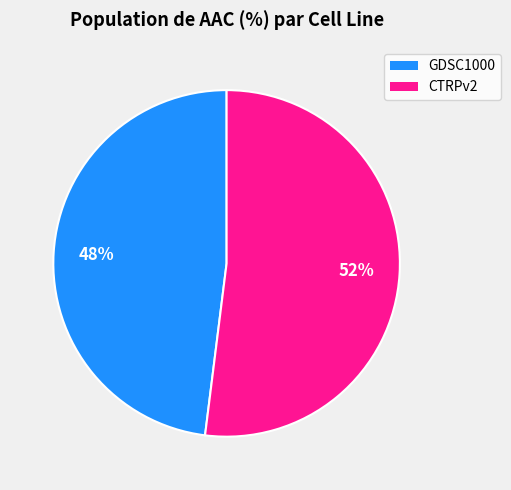

To the nearest percent, what percentage of the pie is CTRPv2?

52%